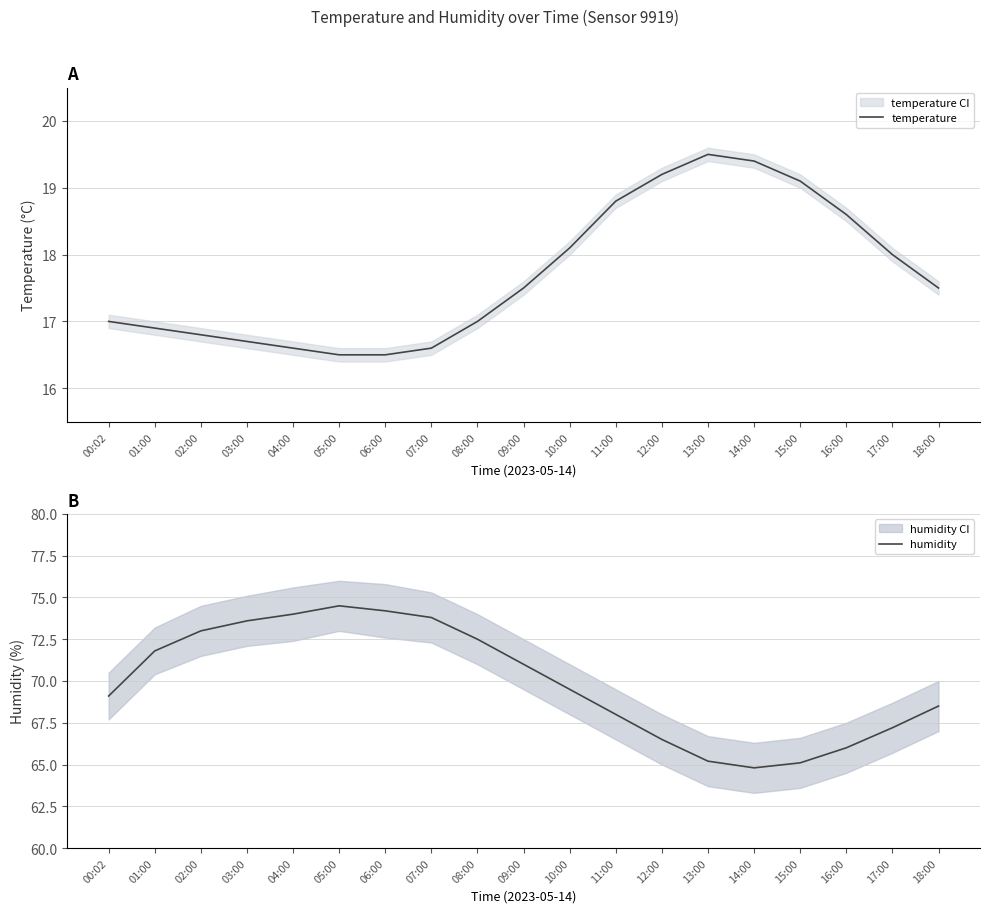

True or false: temperature and humidity intersect in this chart.

False